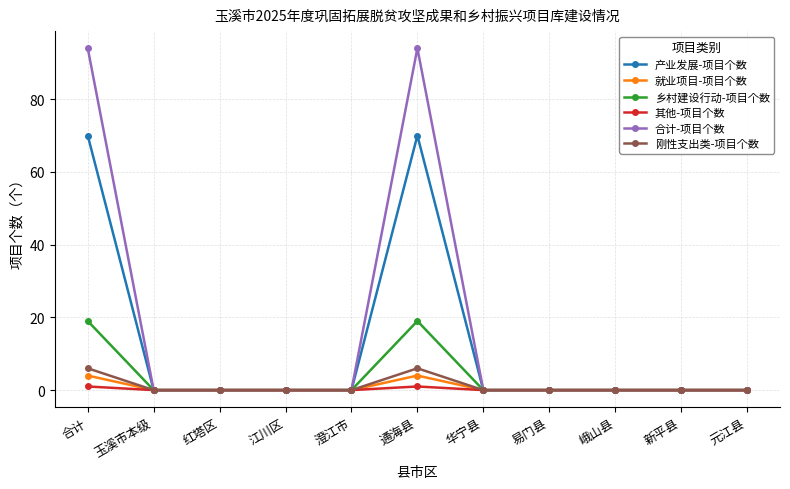

Reading left to right, what are all the values shown in this chart?

产业发展-项目个数: 70	0	0	0	0	70	0	0	0	0	0
就业项目-项目个数: 4	0	0	0	0	4	0	0	0	0	0
乡村建设行动-项目个数: 19	0	0	0	0	19	0	0	0	0	0
其他-项目个数: 1	0	0	0	0	1	0	0	0	0	0
合计-项目个数: 94	0	0	0	0	94	0	0	0	0	0
刚性支出类-项目个数: 6	0	0	0	0	6	0	0	0	0	0